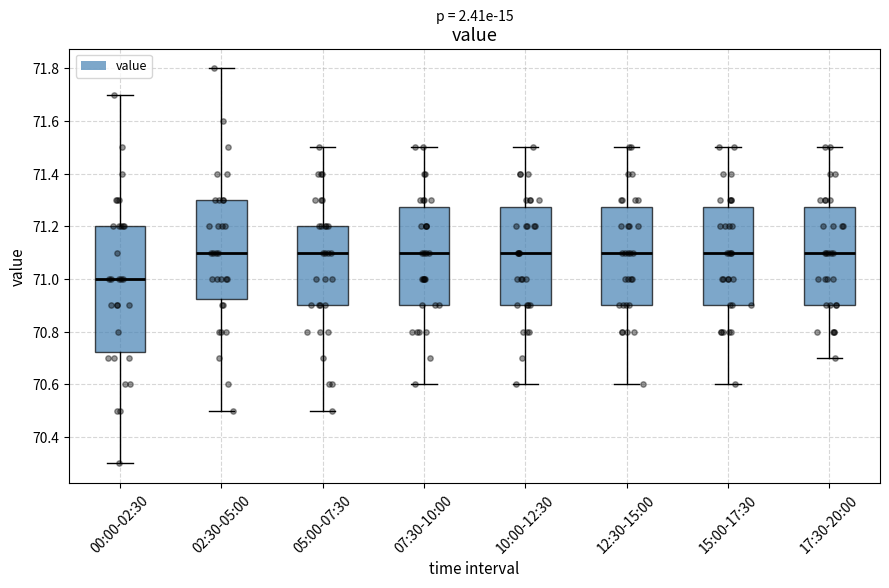

Reading left to right, transcribe this box plot: for each box, give where its median line is, the range the box spans, and where its two whiskers end, as read against the y-axis. The values are not printed on the chart, so give them approximately, as read against the axis.

00:00-02:30: median 71.00, box 70.72 to 71.20, whiskers 70.30 to 71.70
02:30-05:00: median 71.10, box 70.92 to 71.30, whiskers 70.50 to 71.80
05:00-07:30: median 71.10, box 70.90 to 71.20, whiskers 70.50 to 71.50
07:30-10:00: median 71.10, box 70.90 to 71.28, whiskers 70.60 to 71.50
10:00-12:30: median 71.10, box 70.90 to 71.28, whiskers 70.60 to 71.50
12:30-15:00: median 71.10, box 70.90 to 71.28, whiskers 70.60 to 71.50
15:00-17:30: median 71.10, box 70.90 to 71.28, whiskers 70.60 to 71.50
17:30-20:00: median 71.10, box 70.90 to 71.28, whiskers 70.70 to 71.50